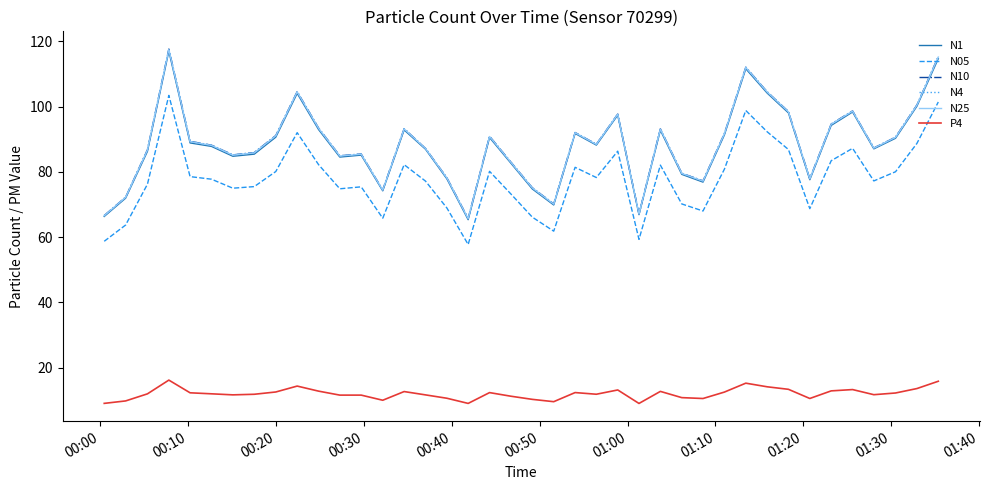

What is the maximum value shown in the chart?

117.6